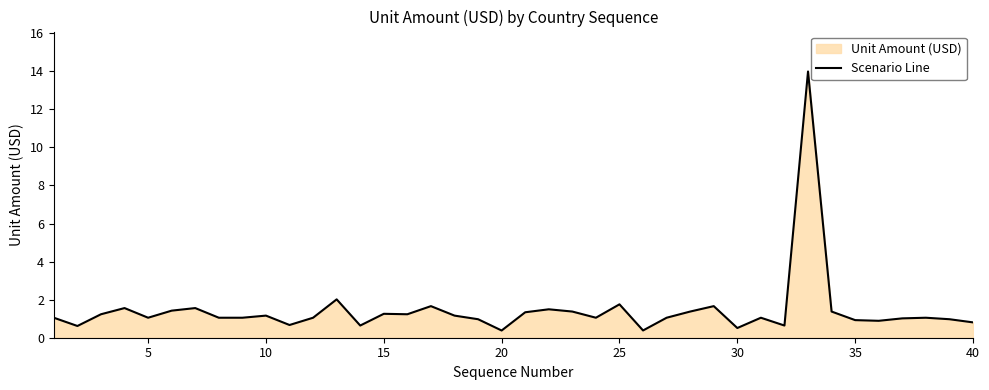

How many lines are shown in the chart?

1